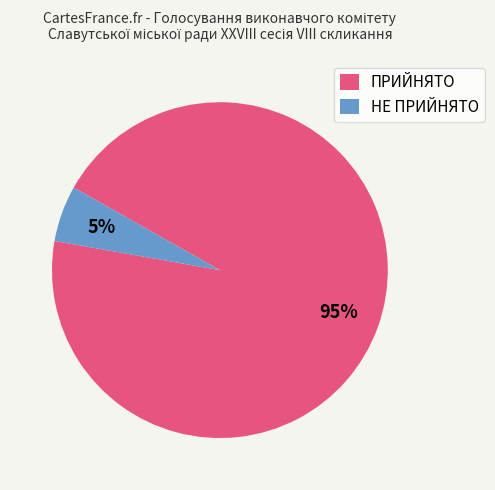

Which slice is the largest?

ПРИЙНЯТО